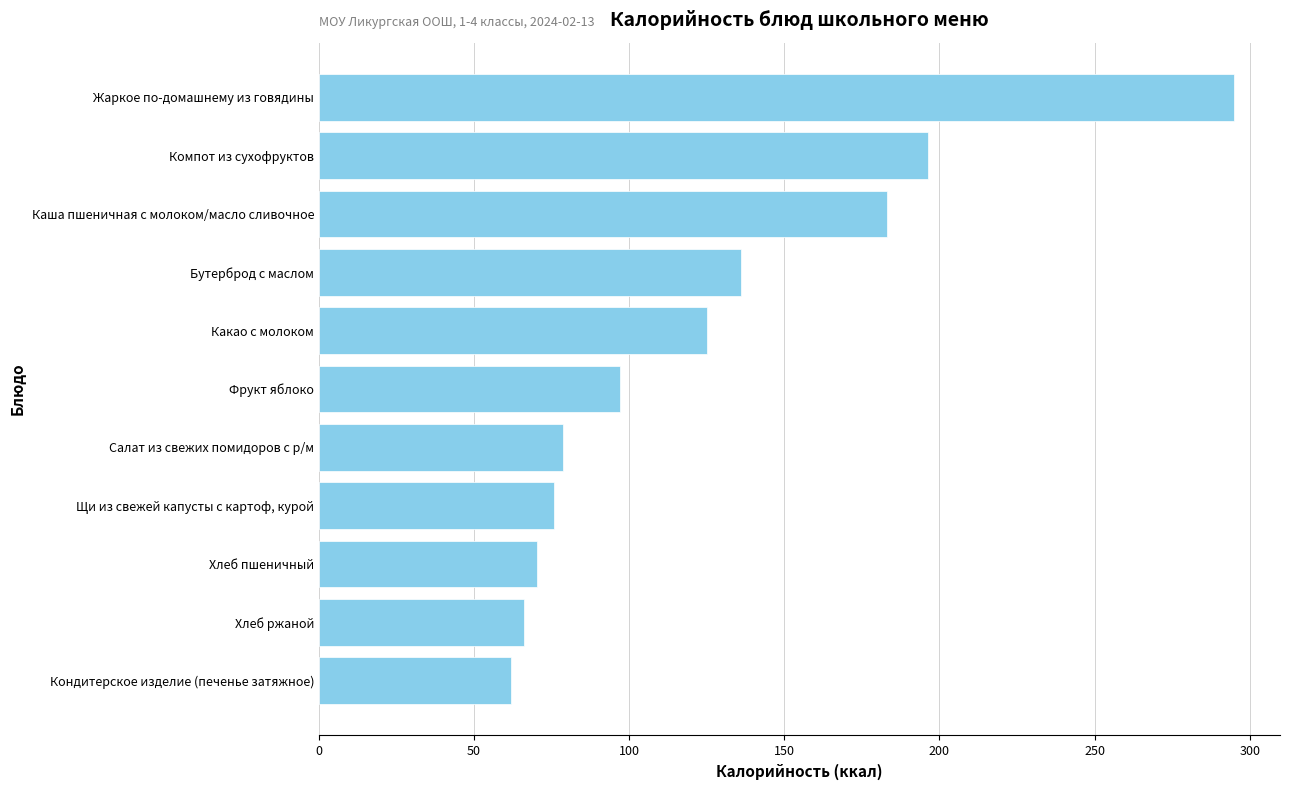

What position from the bottom is Компот из сухофруктов?

10